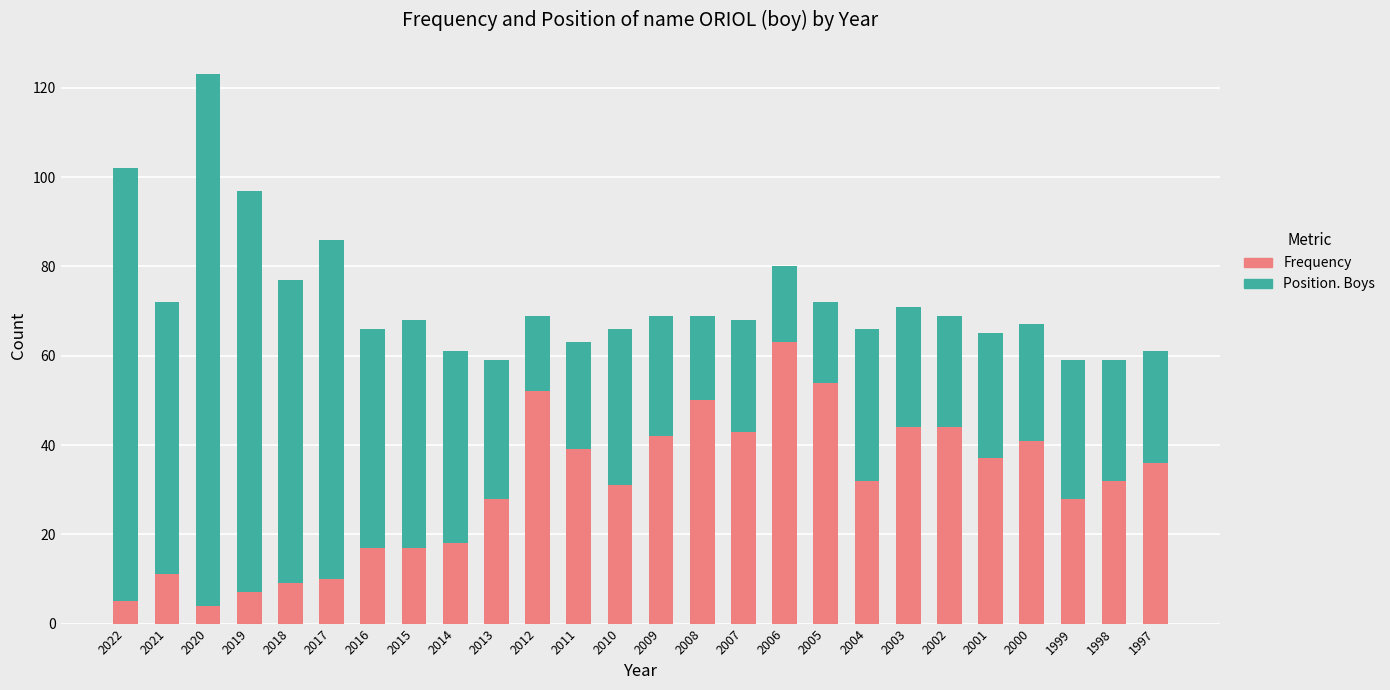

How many bars are there in total?

26